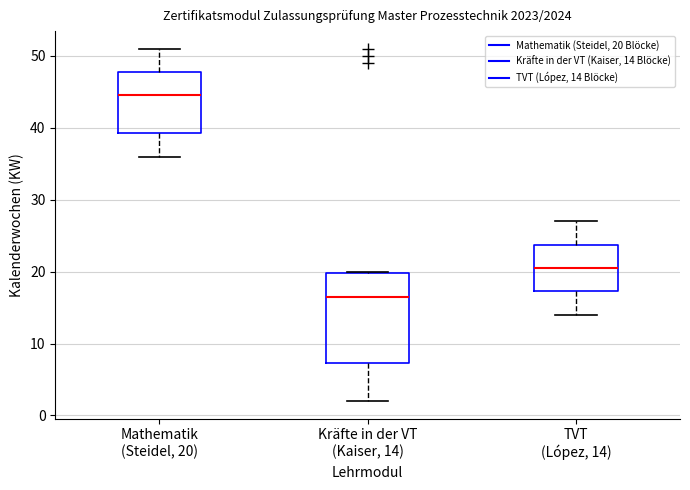

Which box's median line is the lowest?

Kräfte in der VT (Kaiser, 14)